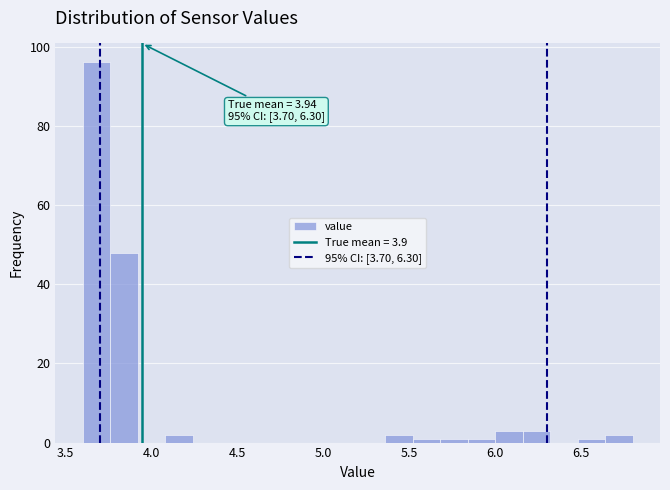

Read against the x-axis, roughly where is the centre of the tallest bar?

3.70